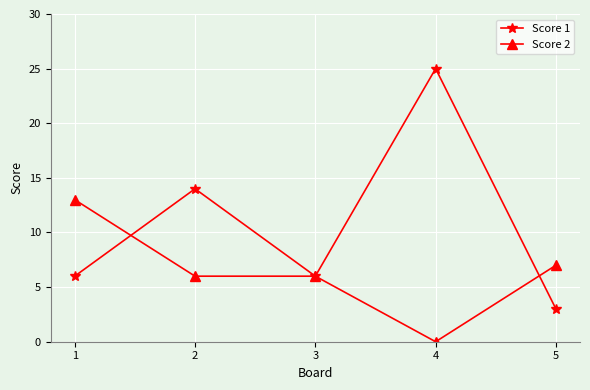

Rank the series by their average value, from highest to lowest.

Score 1, Score 2